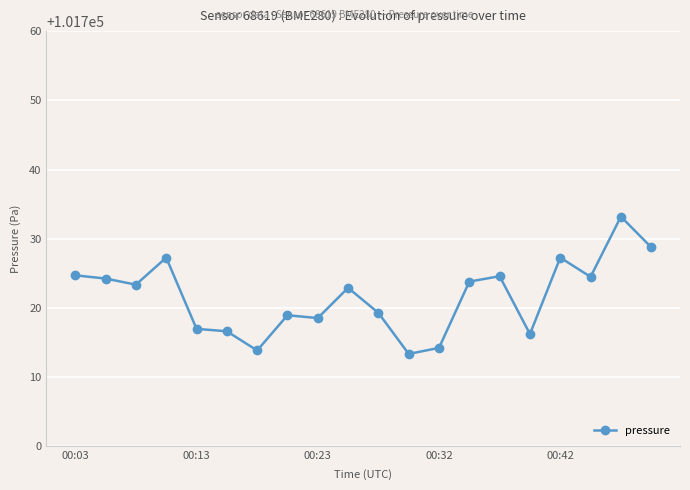

What is the difference between the maximum and second lowest values?

19.4